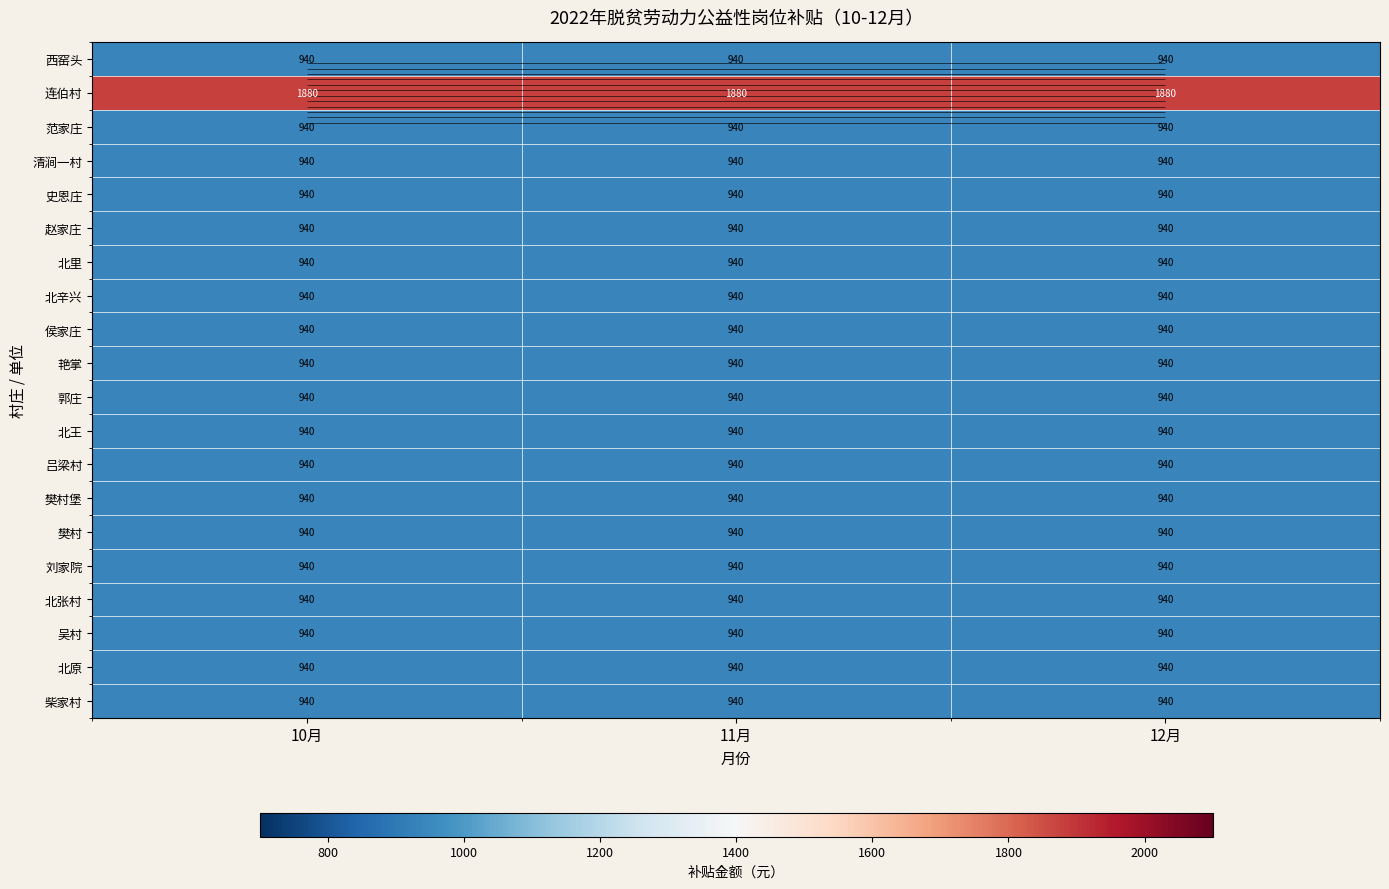

At how many categories does at least one series exceed 974?

3